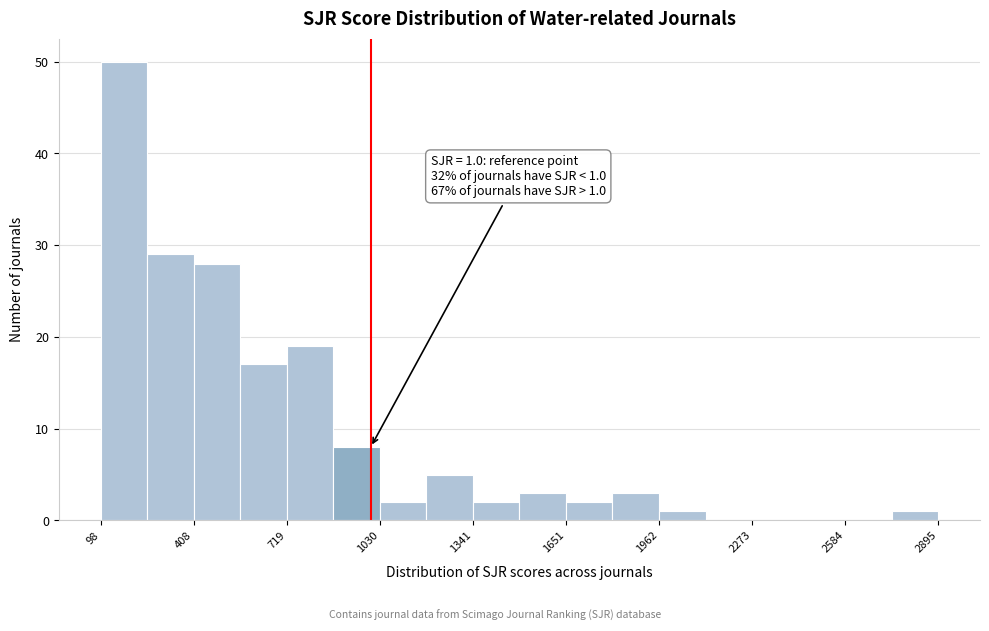

Read against the x-axis, roughly where is the centre of the tallest bar?

200